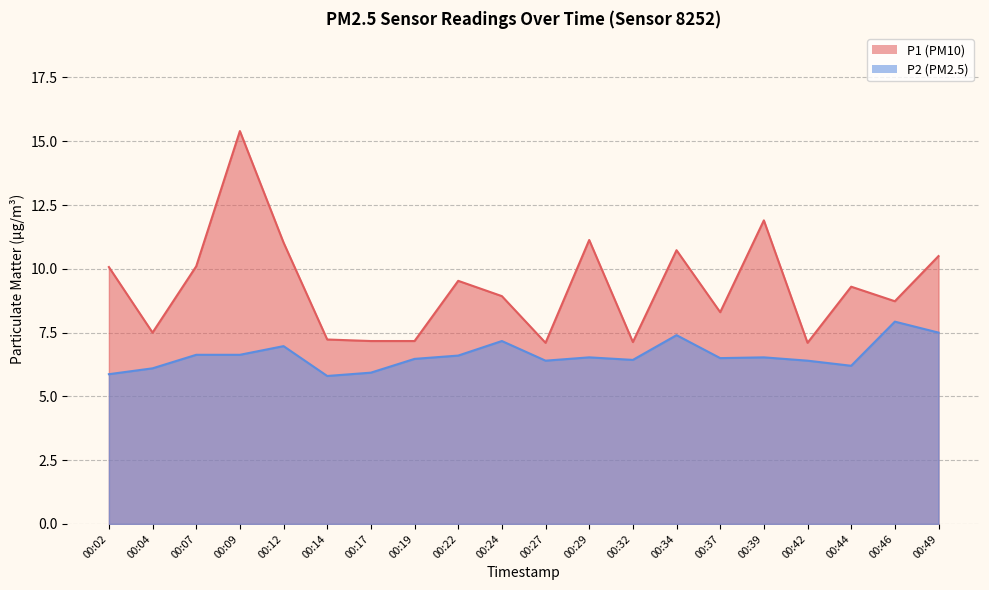

True or false: P1 has more than 0 points higher than both neighbors.

True